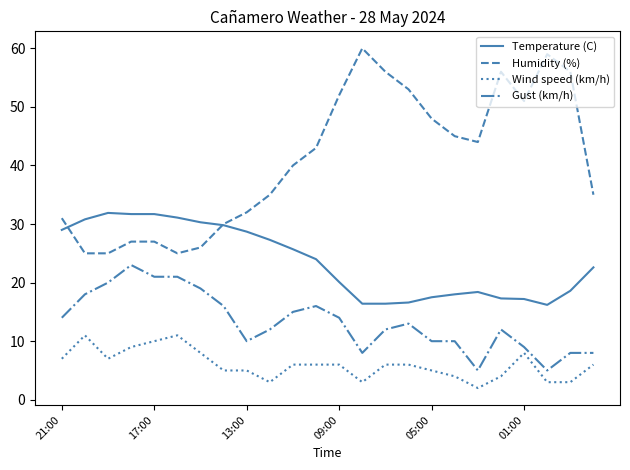

Rank the series by their average value, from lowest to highest.

Wind speed (km/h), Gust (km/h), Temperature (C), Humidity (%)